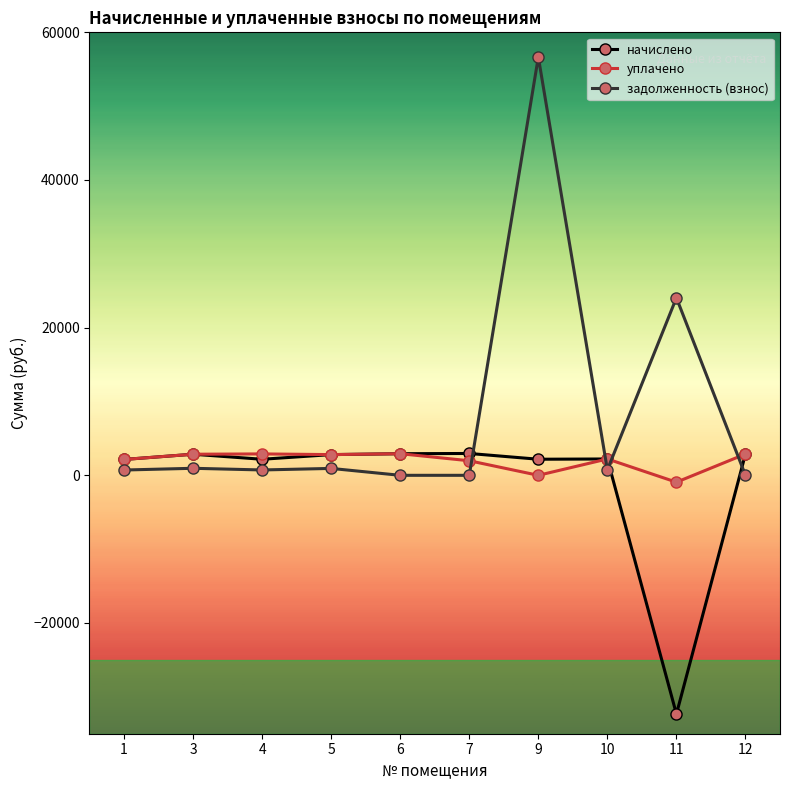

What are all the series names shown in the legend?

начислено, уплачено, задолженность (взнос)